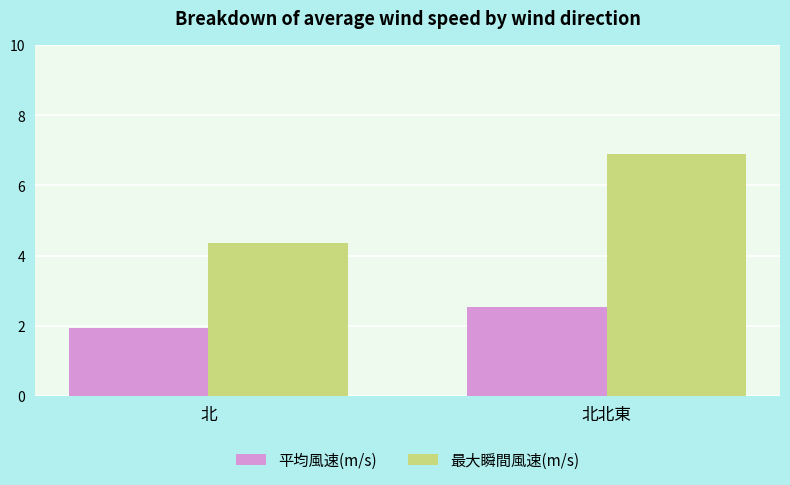

Reading right to left, what are all the values shown in this chart?

平均風速(m/s): 2.5	1.9
最大瞬間風速(m/s): 6.9	4.4